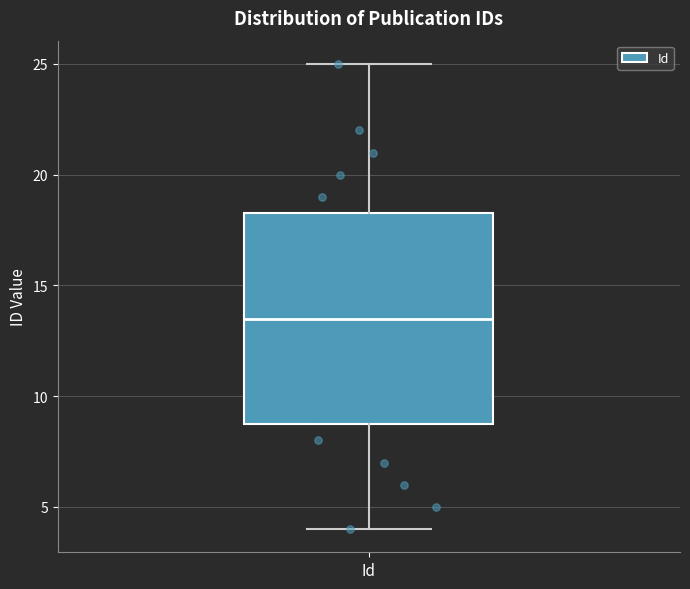

Transcribe this box plot: give where the median line is, the range the box spans, and where the two whiskers end, as read against the y-axis. The values are not printed on the chart, so give them approximately, as read against the axis.

median 13.5, box 9.0 to 18.5, whiskers 4.0 to 25.0